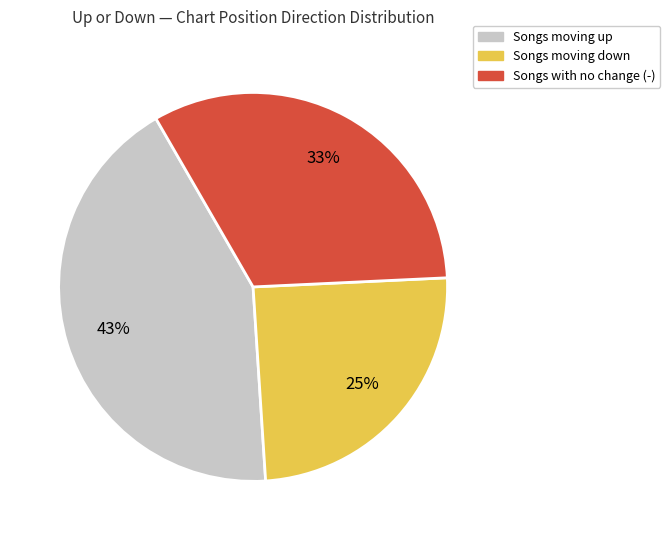

Is there any slice that represents more than half of the pie?

No